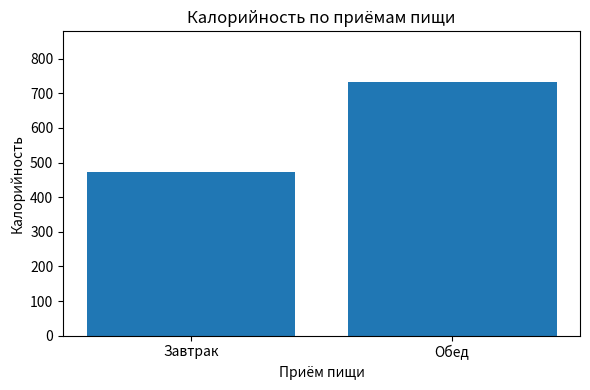

List the labels in order of value, smallest first.

Завтрак, Обед